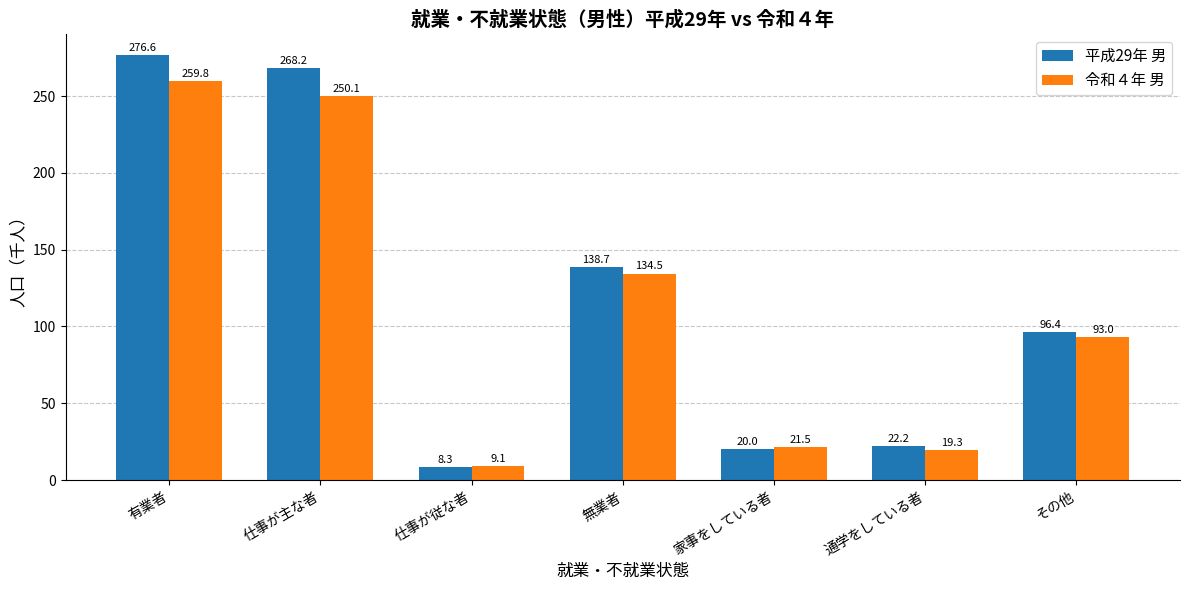

What is the sum of all 平成29年 男 values?

830.4